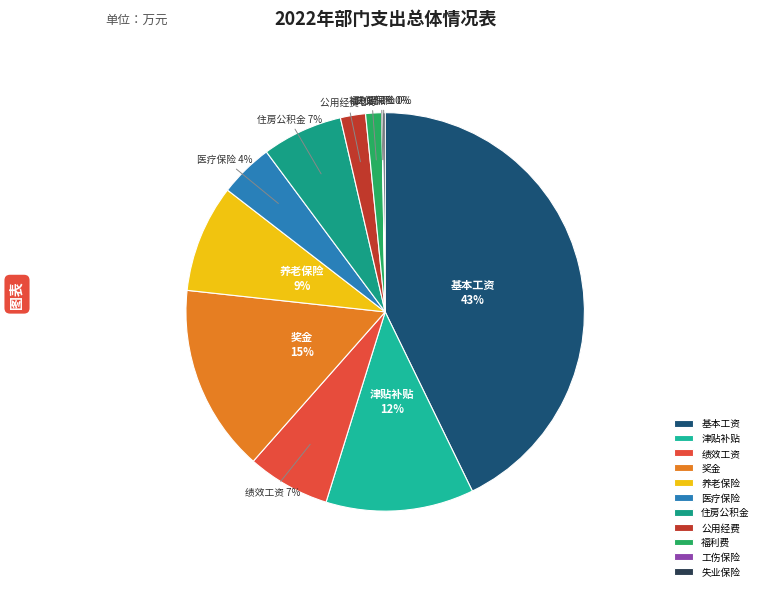

The 福利费 slice represents 11% of the pie. True or false?

False